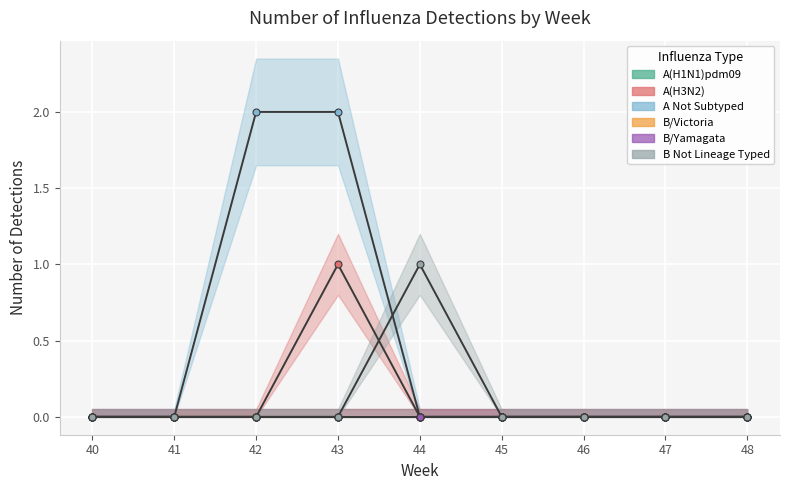

What is the value of the A(H3N2) point at the 4th from the left?

1